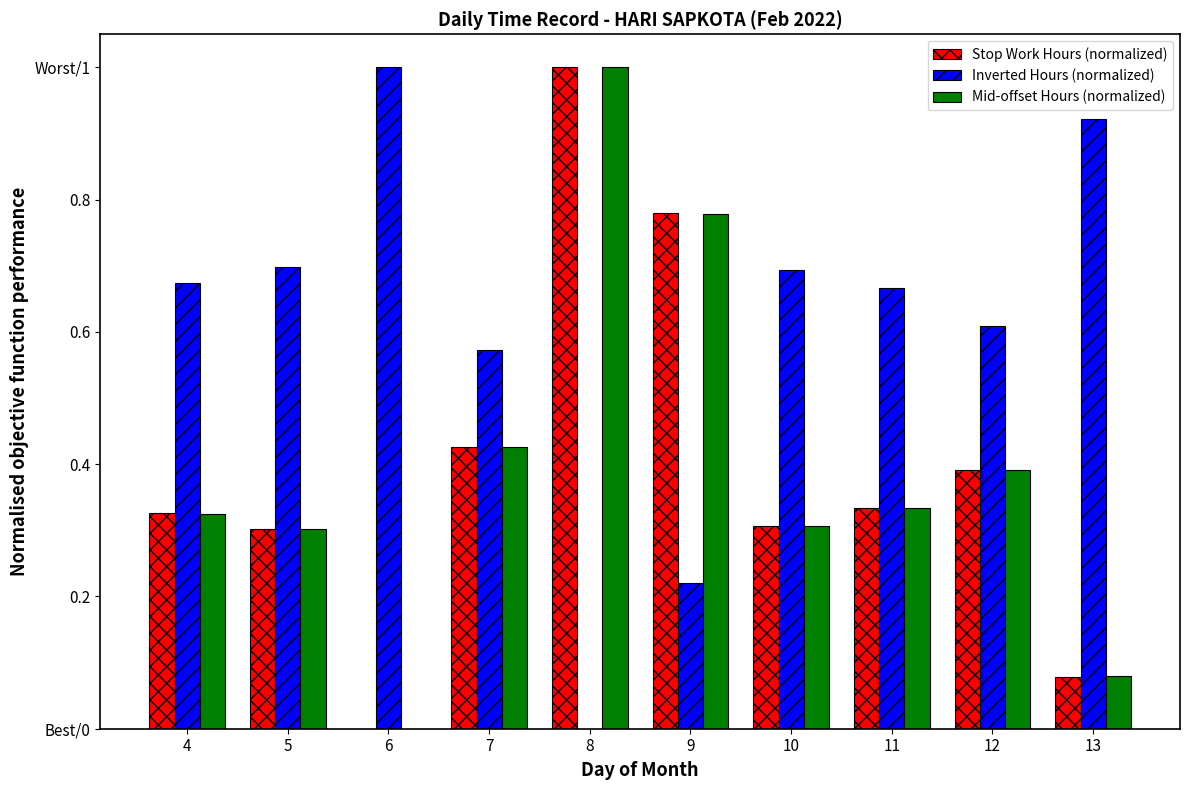

What are all the series names shown in the legend?

Stop Work Hours (normalized), Inverted Hours (normalized), Mid-offset Hours (normalized)